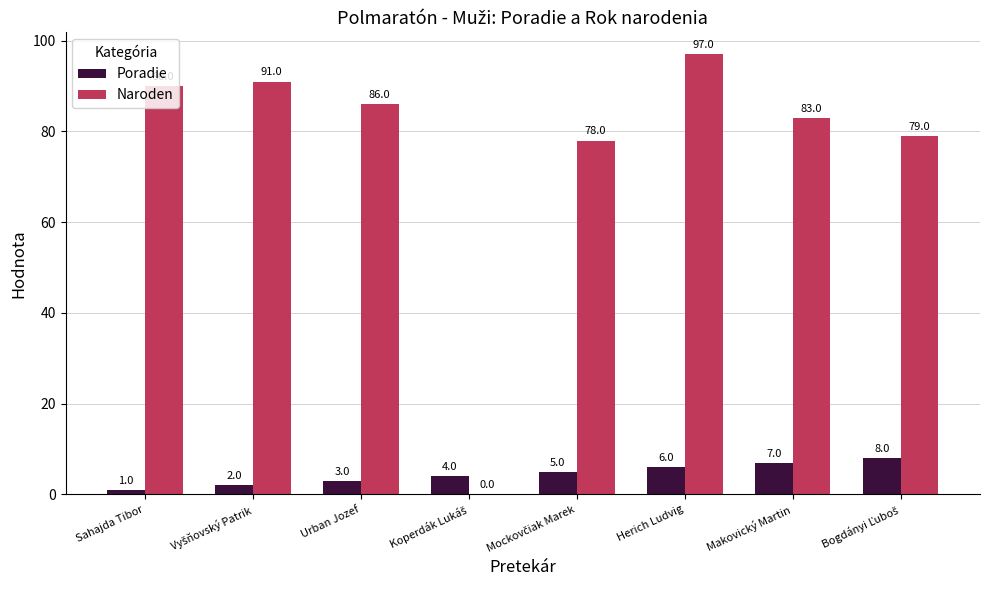

At which category is the sum across all series the highest?

Herich Ludvig